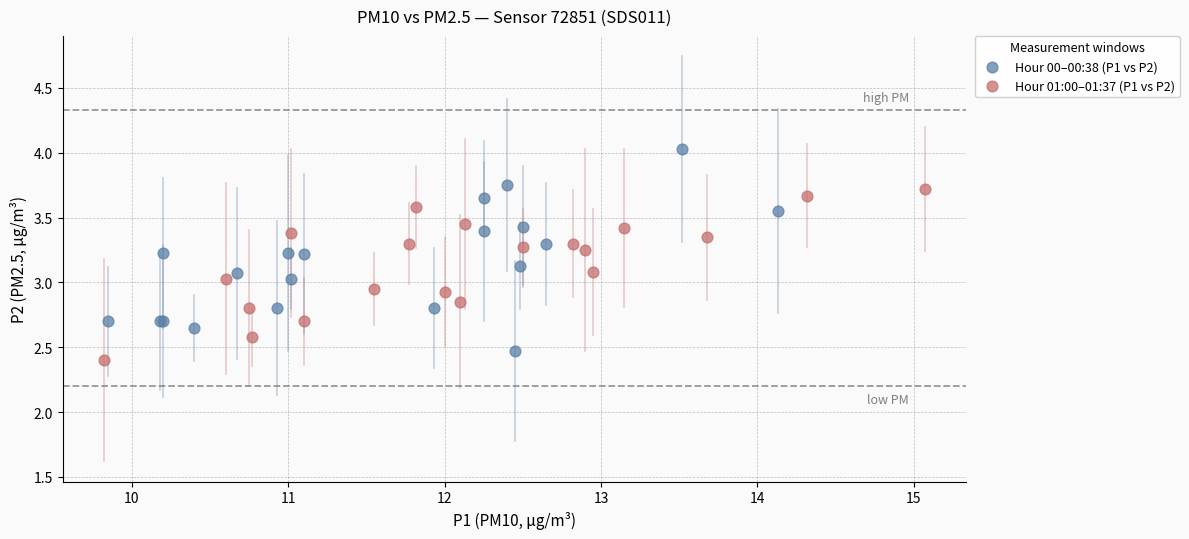

Which series has the widest spread of Y values?

Hour 00–00:38 (P1 vs P2)